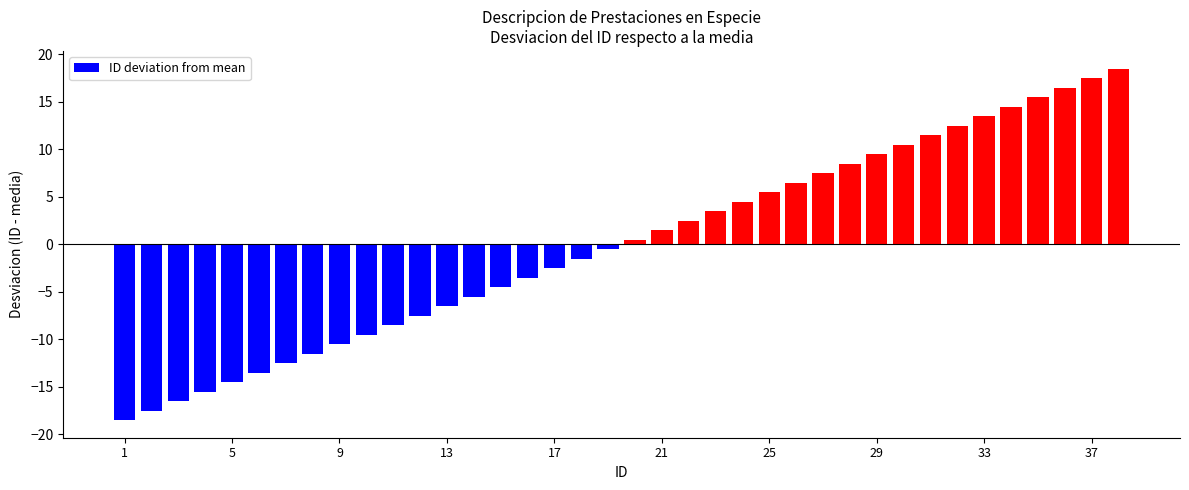

What is the minimum value shown in the chart?

-18.5